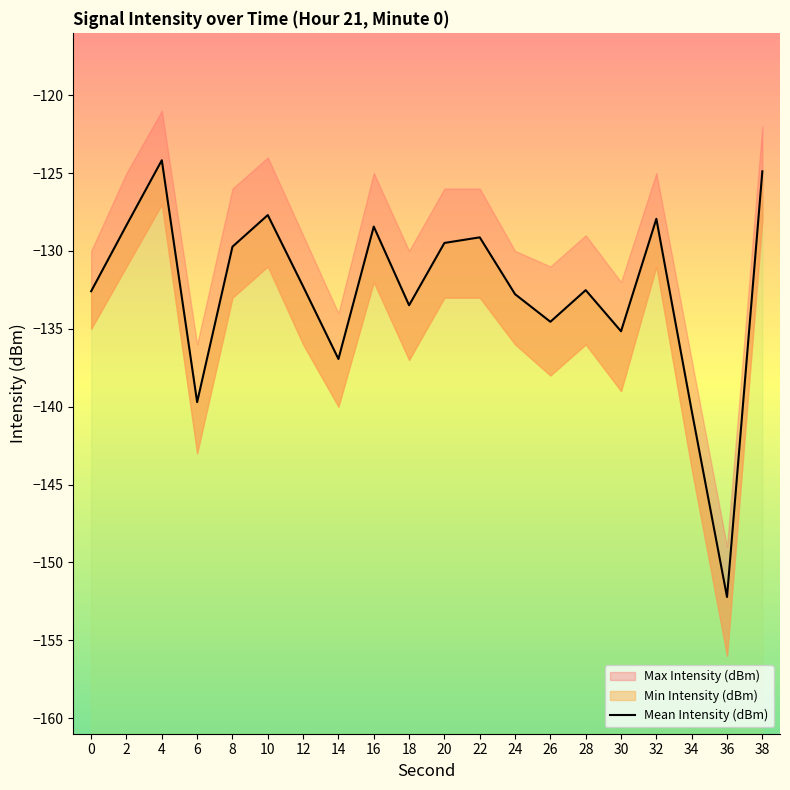

What is the sum of the values at 20 and 4?

-253.7